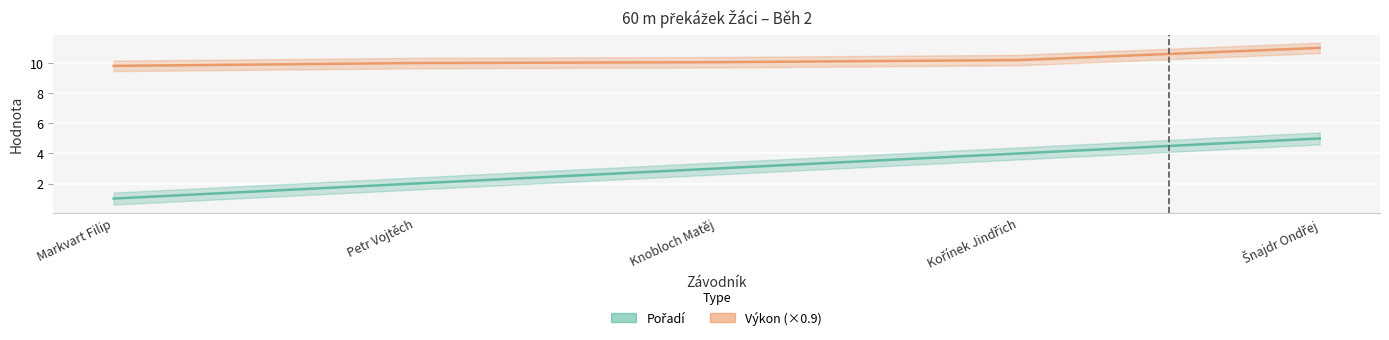

How many lines are shown in the chart?

2